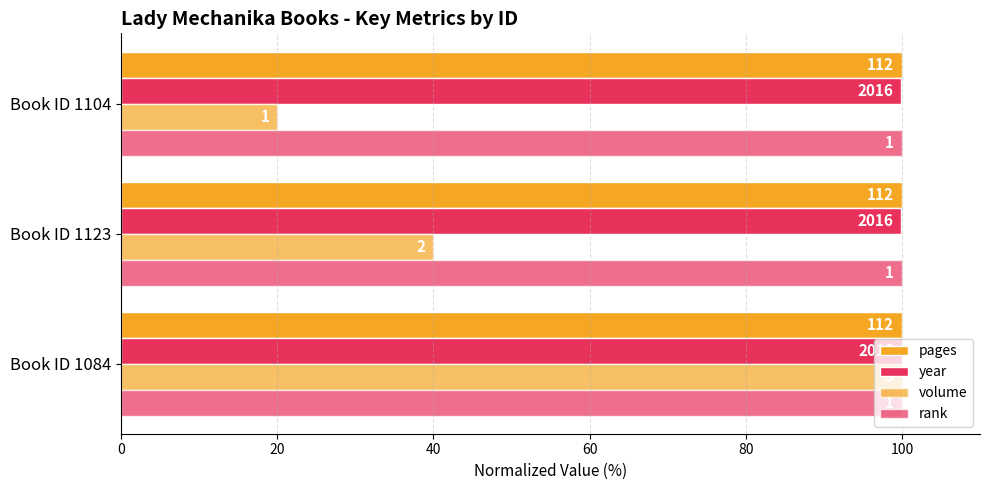

How many distinct data groups are displayed?

4